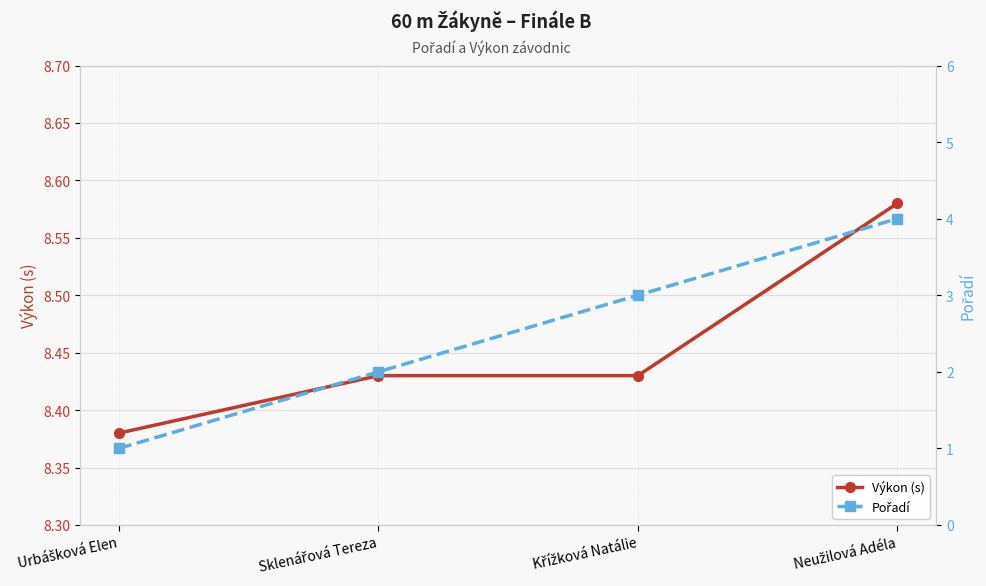

List the labels in order of Pořadí value, largest first.

Neužilová Adéla, Křížková Natálie, Sklenářová Tereza, Urbášková Elen